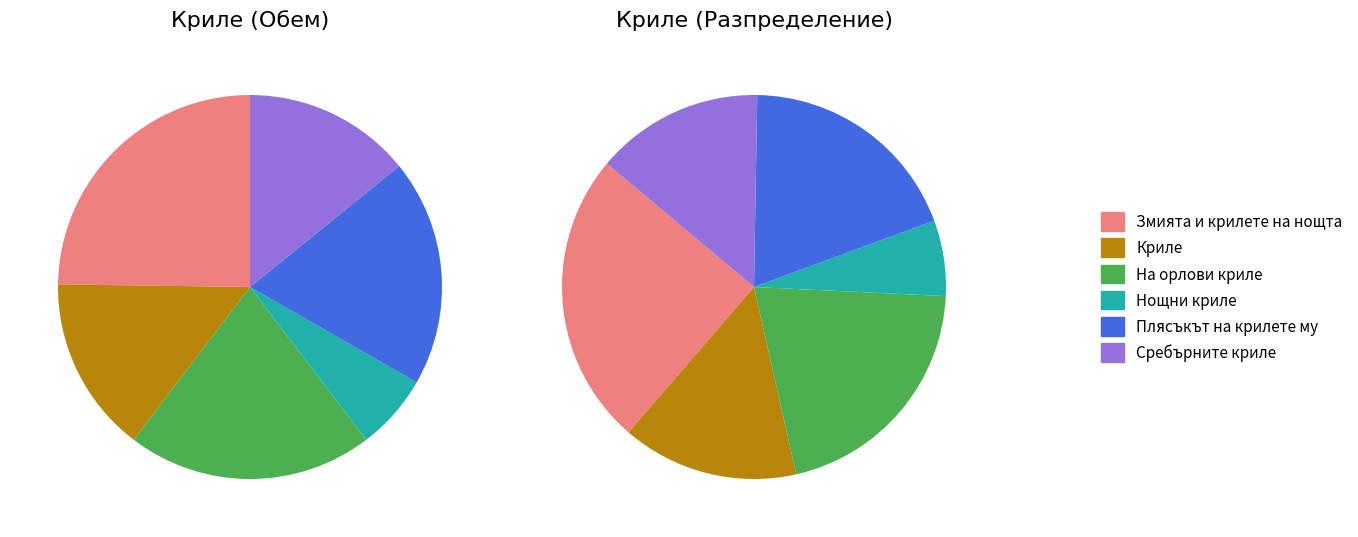

Rank the categories by value from lowest to highest.

Нощни криле, Сребърните криле, Криле, Плясъкът на крилете му, На орлови криле, Змията и крилете на нощта